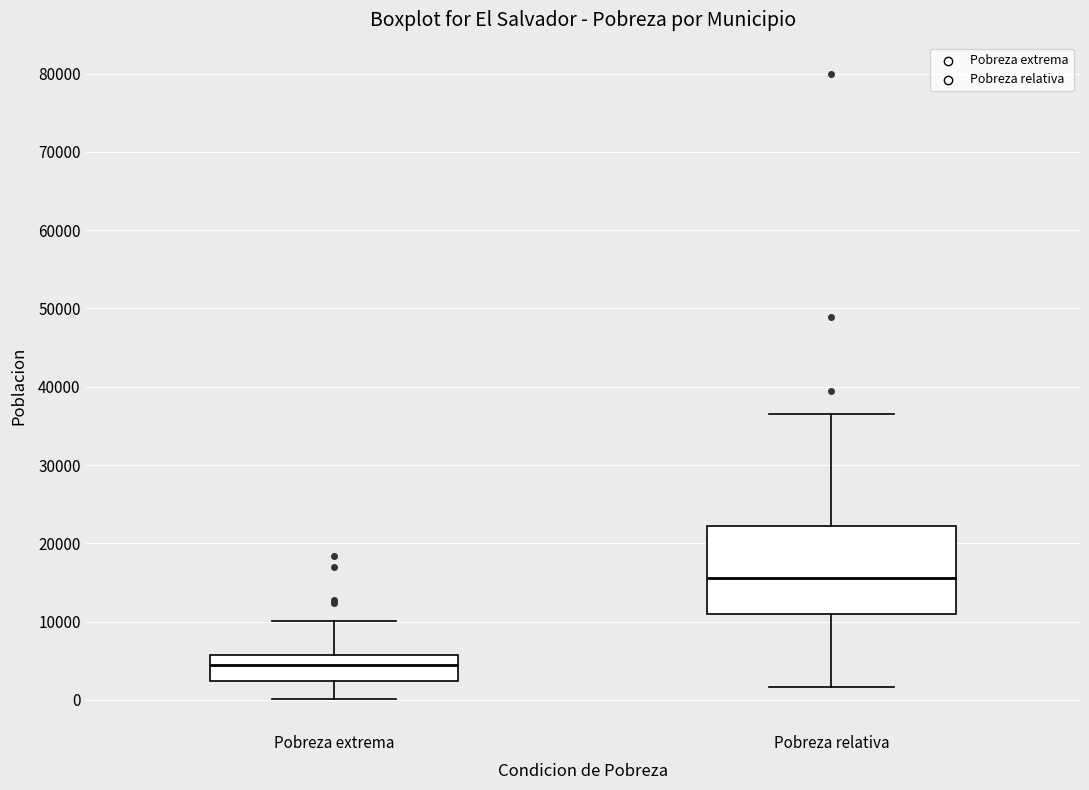

Where does the median line of the box for Pobreza extrema sit on the y-axis? The values are not printed on the chart, so give them approximately, as read against the axis.

4000